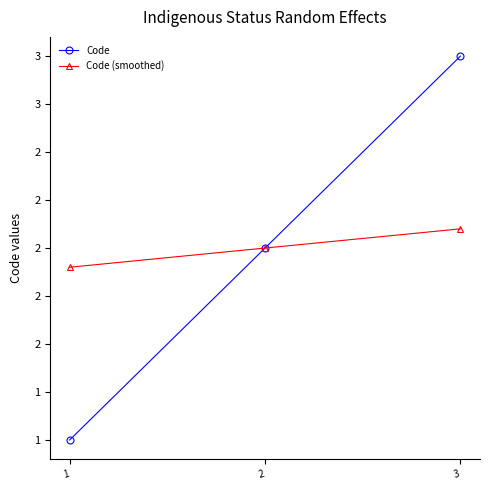

Reading left to right, extract all data points from this chart.

Code: 1.0	2.0	3.0
Code (smoothed): 1.9	2.0	2.1